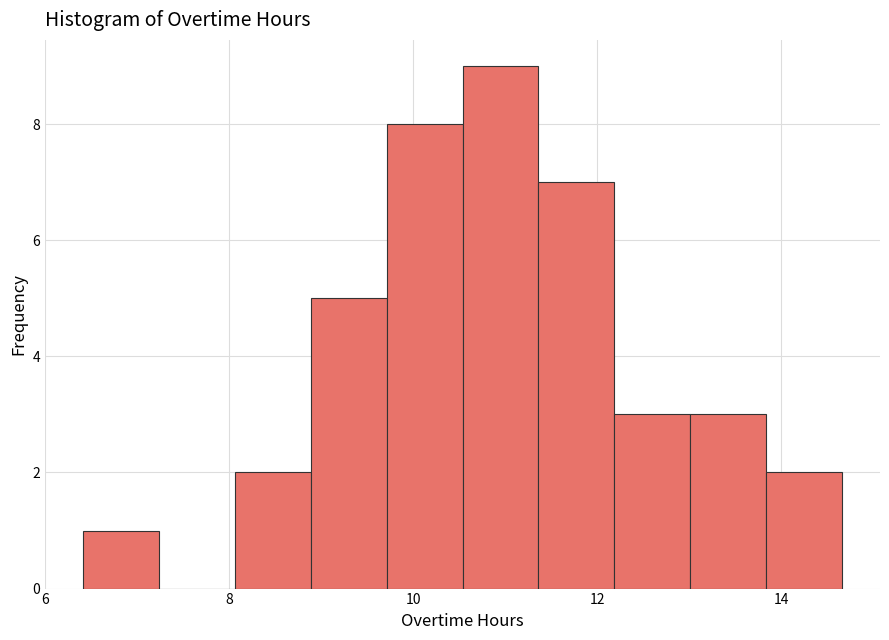

Reading left to right, transcribe this chart: for each bar, give the range it covers on the x-axis and its height. Neither the bar edges nor the heights are printed on the chart, so give them approximately, as read against the axes.

6.4 to 7.2: 1
7.2 to 8.0: 0
8.0 to 8.8: 2
8.8 to 9.8: 5
9.8 to 10.6: 8
10.6 to 11.4: 9
11.4 to 12.2: 7
12.2 to 13.0: 3
13.0 to 13.8: 3
13.8 to 14.6: 2